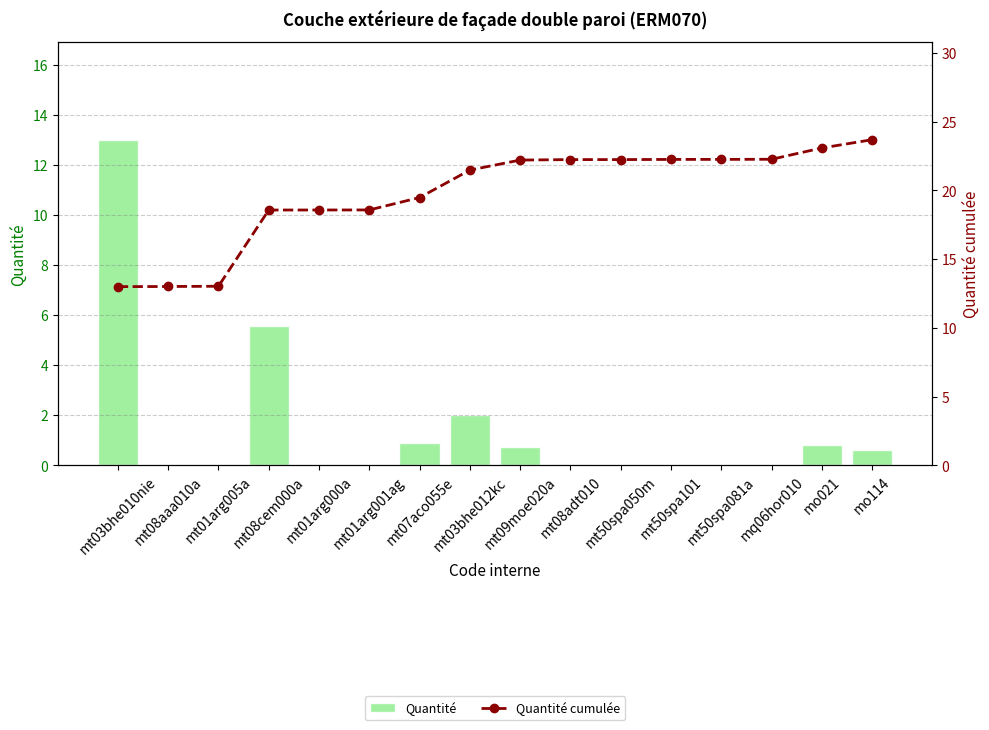

At which category is the sum across all series the highest?

mt03bhe010nie